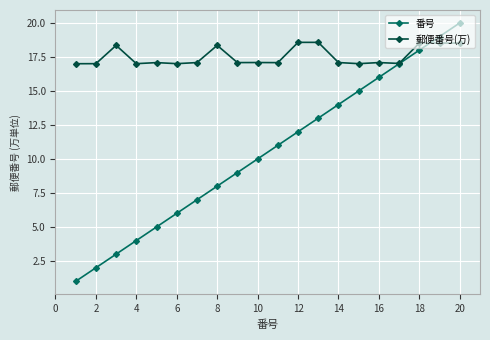

What is the value of the 郵便番号(万) point at the 12th from the left?

18.6